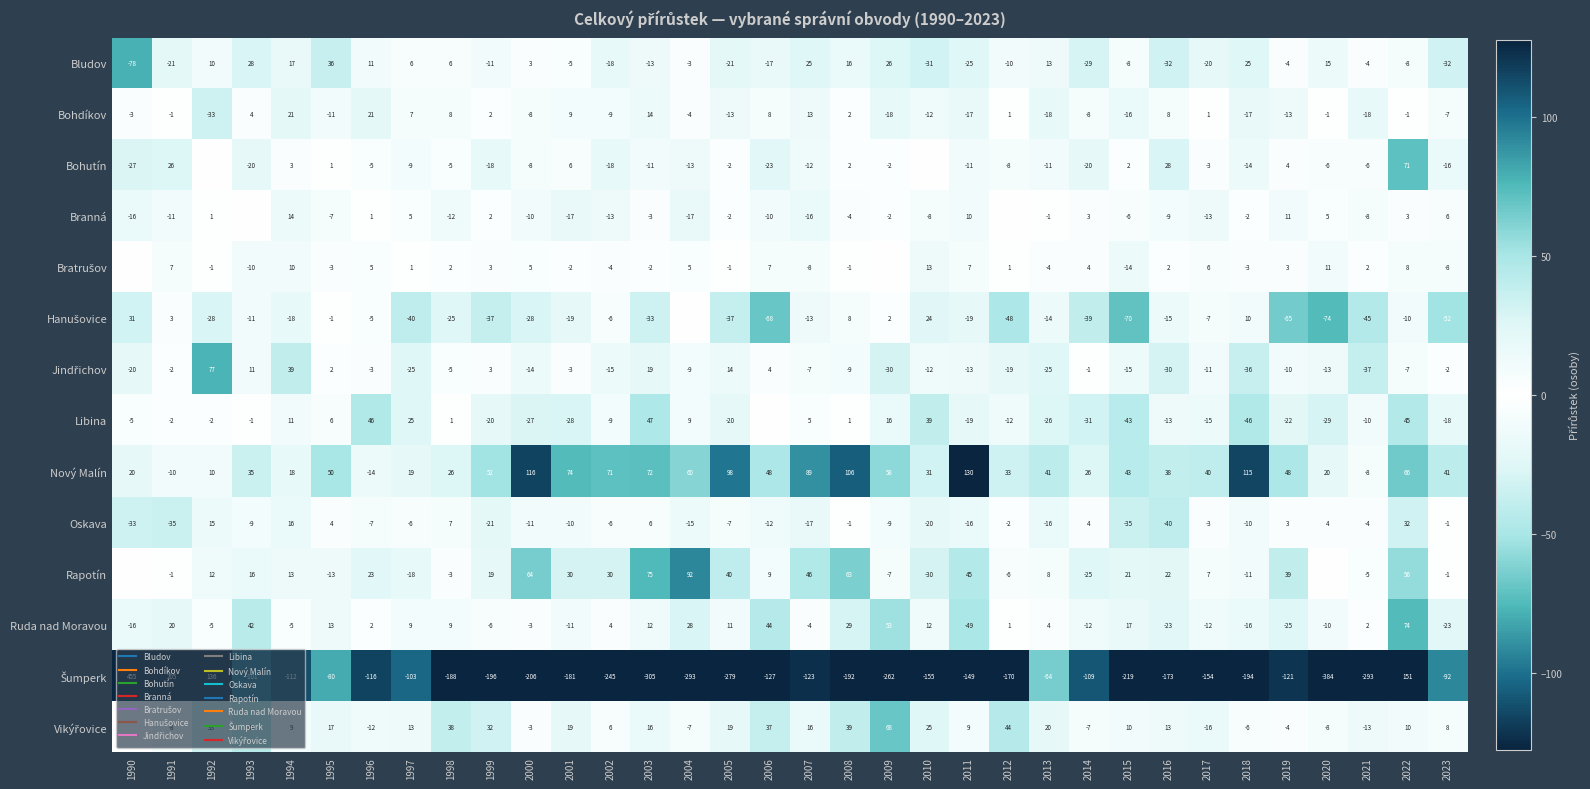

Where does the Rapotín series first go above 13?

1993